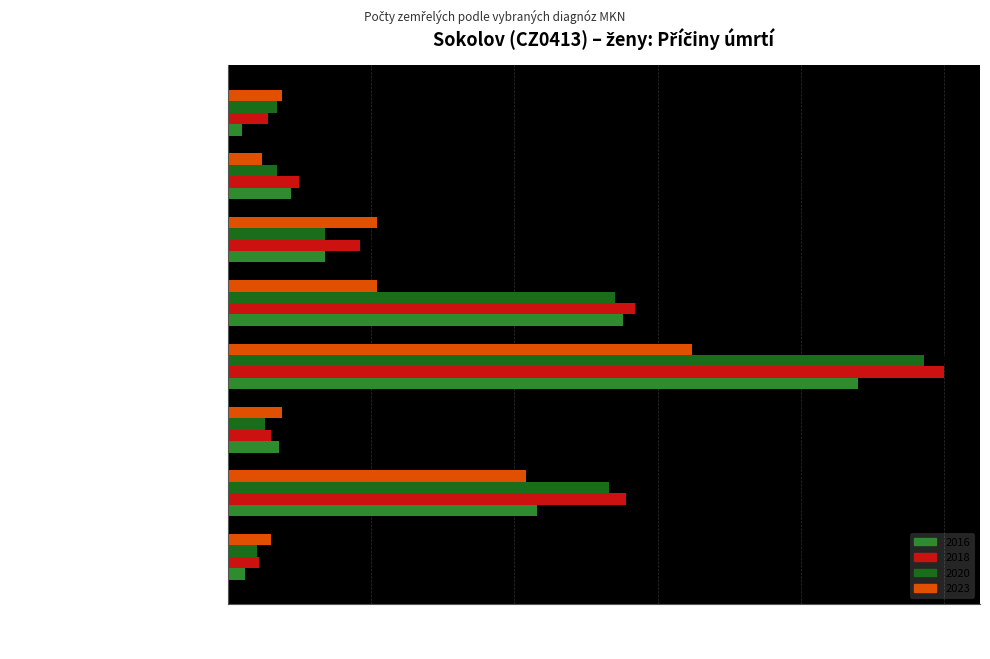

What is the difference between the second highest and minimum values in the 2020 series?

125